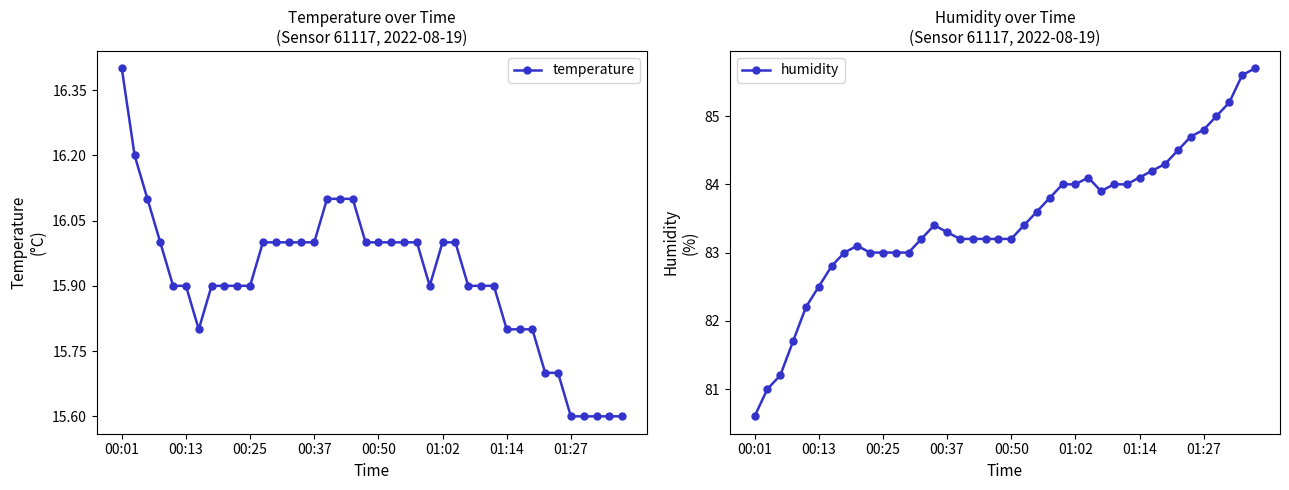

At which label does humidity first exceed 83?

8